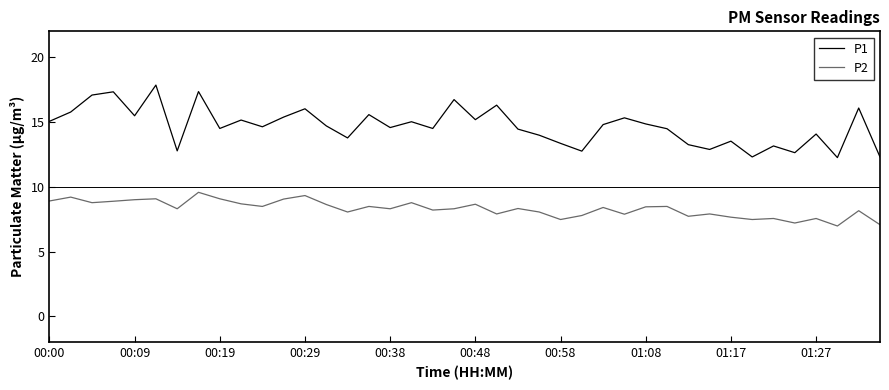

How many categories are shown in the chart?

40